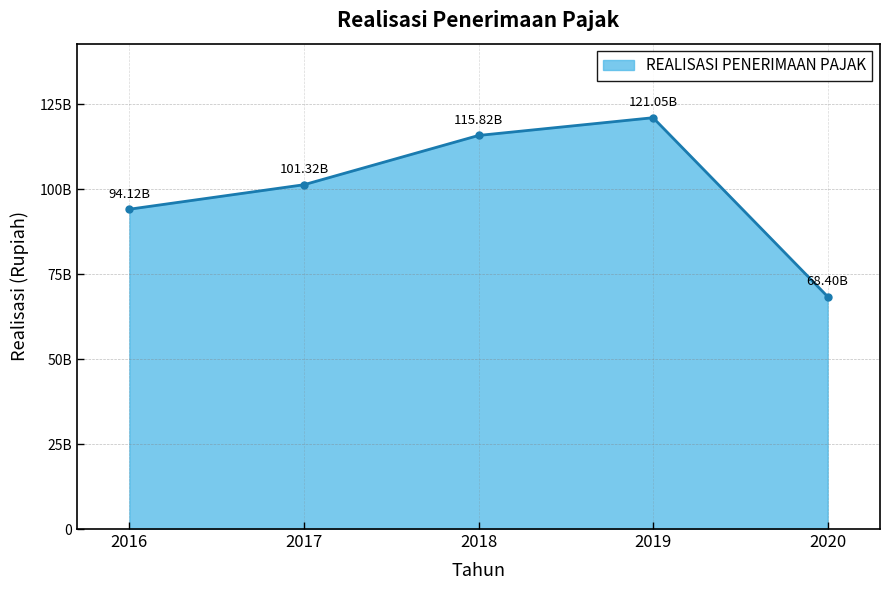

At which label is the value closest to 94724591366?

2016